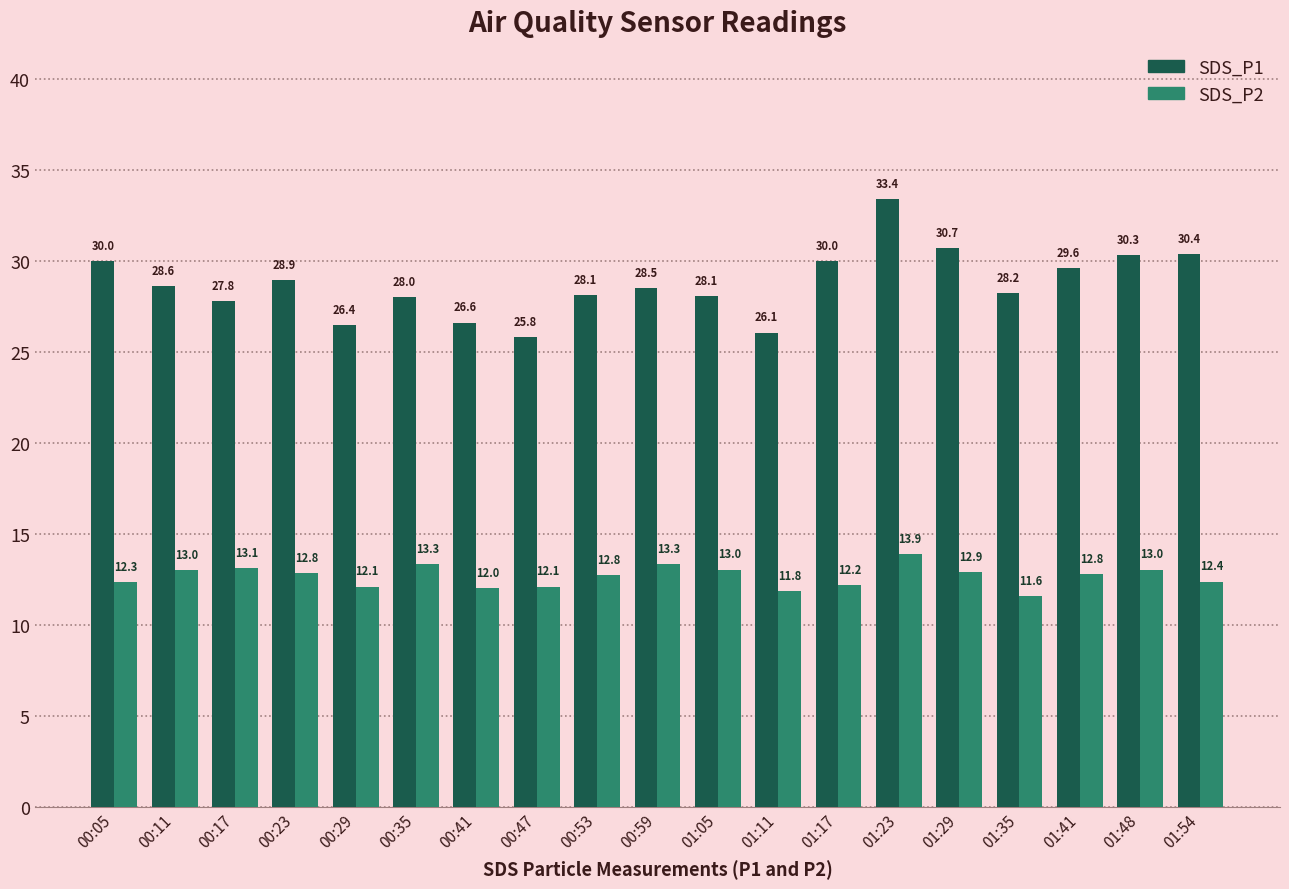

What are all the series names shown in the legend?

SDS_P1, SDS_P2